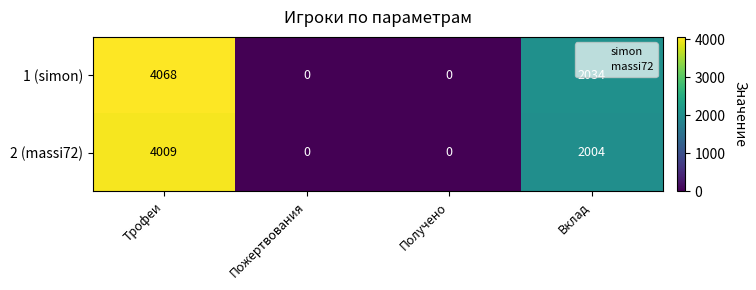

Rank the series by their average value, from lowest to highest.

2 (massi72), 1 (simon)